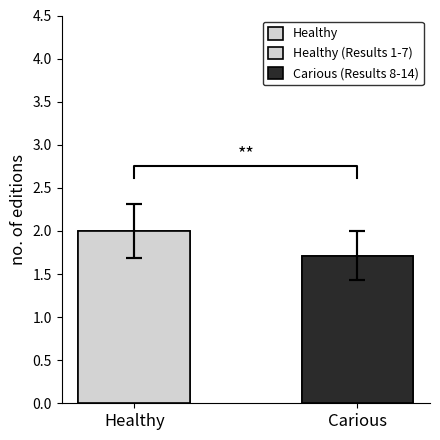

Reading left to right, extract all data points from this chart.

Healthy=2.0	Carious=1.7